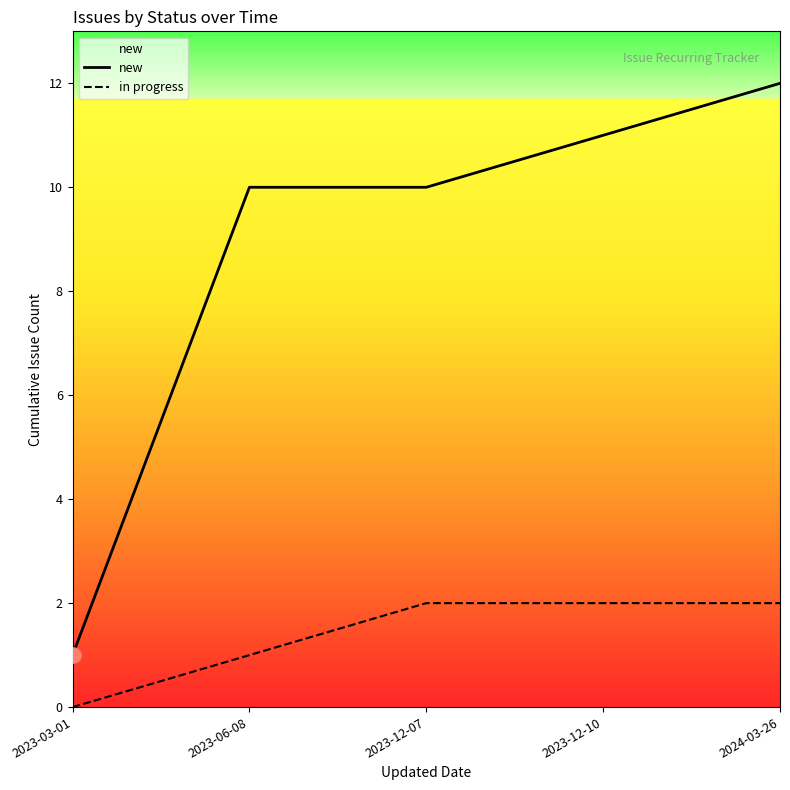

What is the total value across all series at 2023-06-08?

11